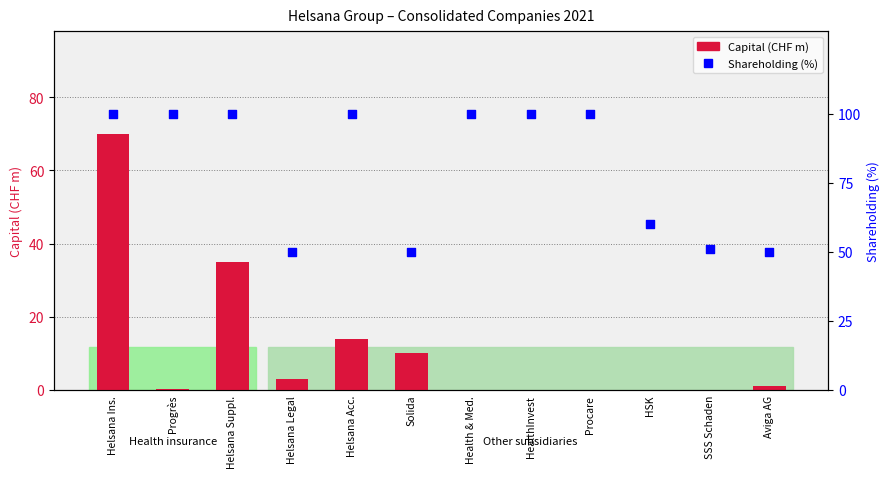

At how many categories does at least one series exceed 33?

12